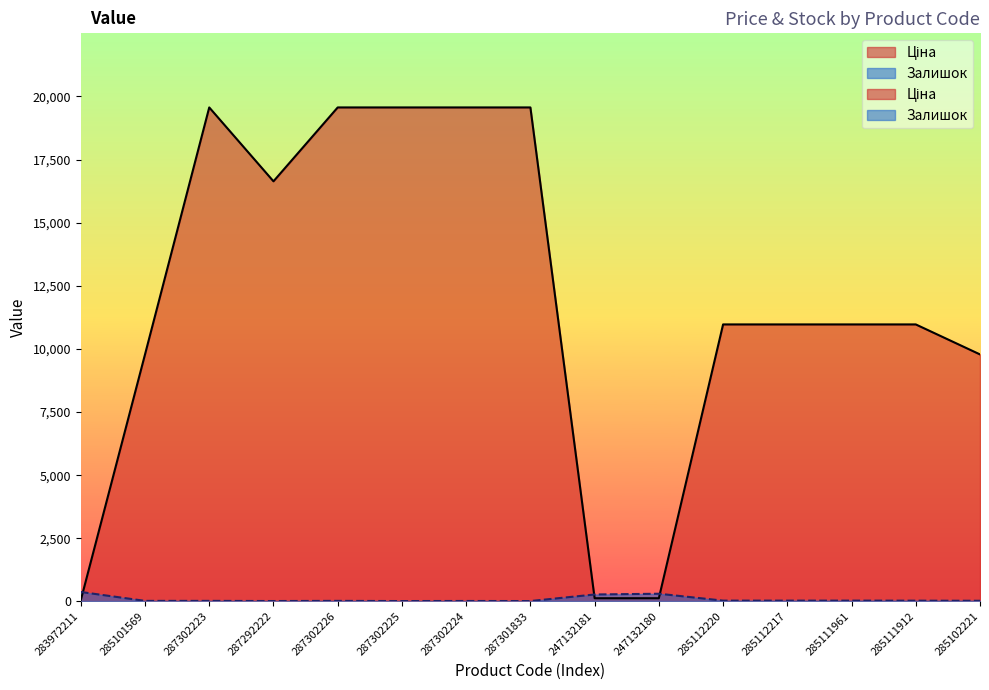

At how many categories does at least one series exceed 17202?

5